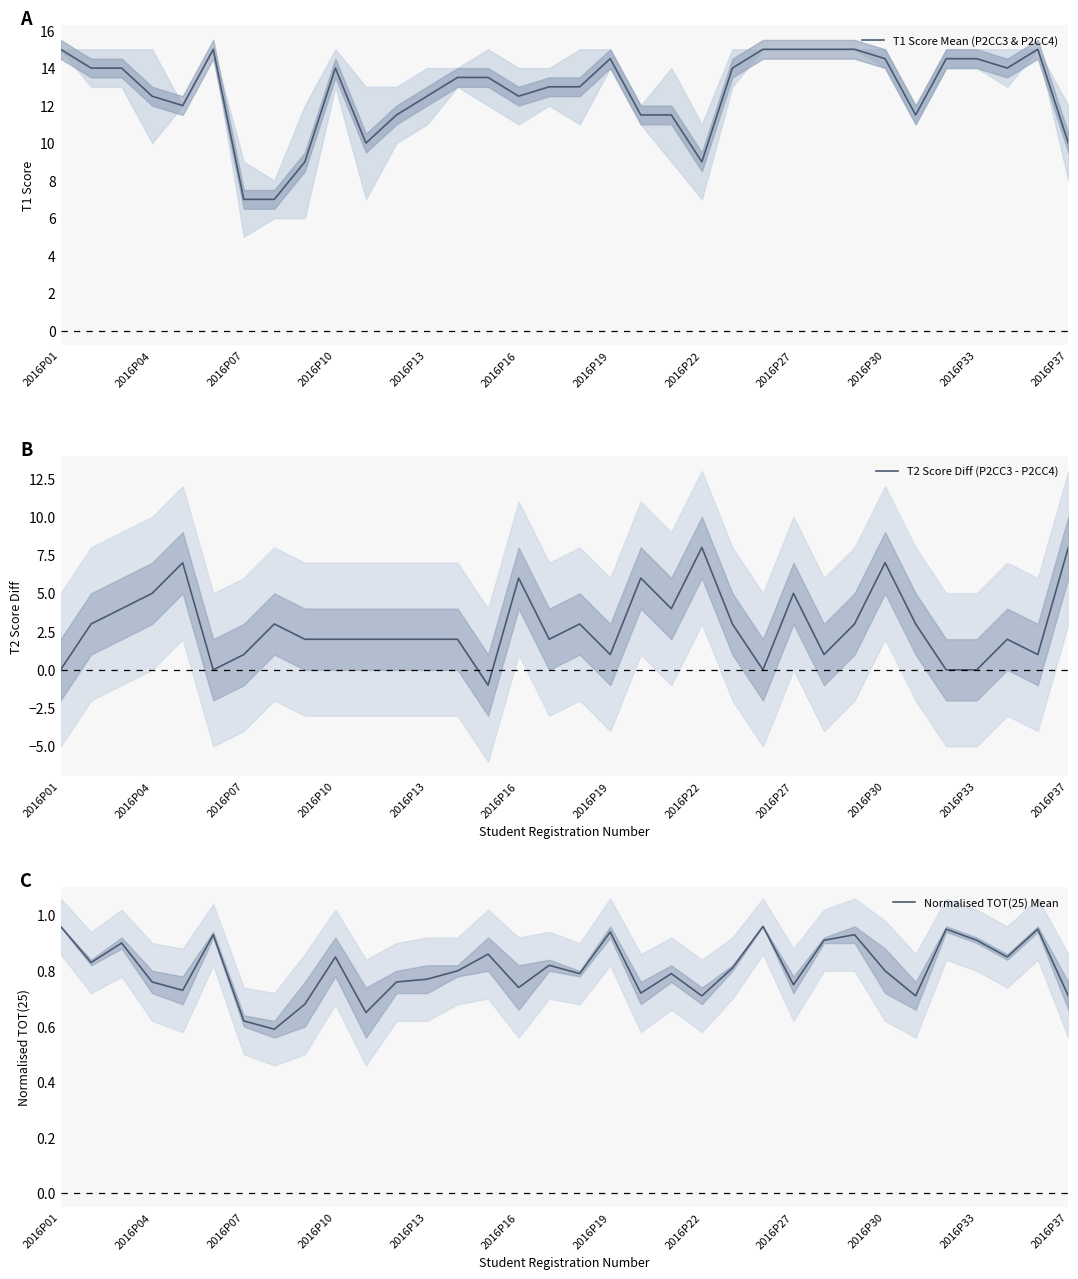

Is it true that T2 Score Diff (P2CC3 - P2CC4) equals 6 at 2016P16?

True